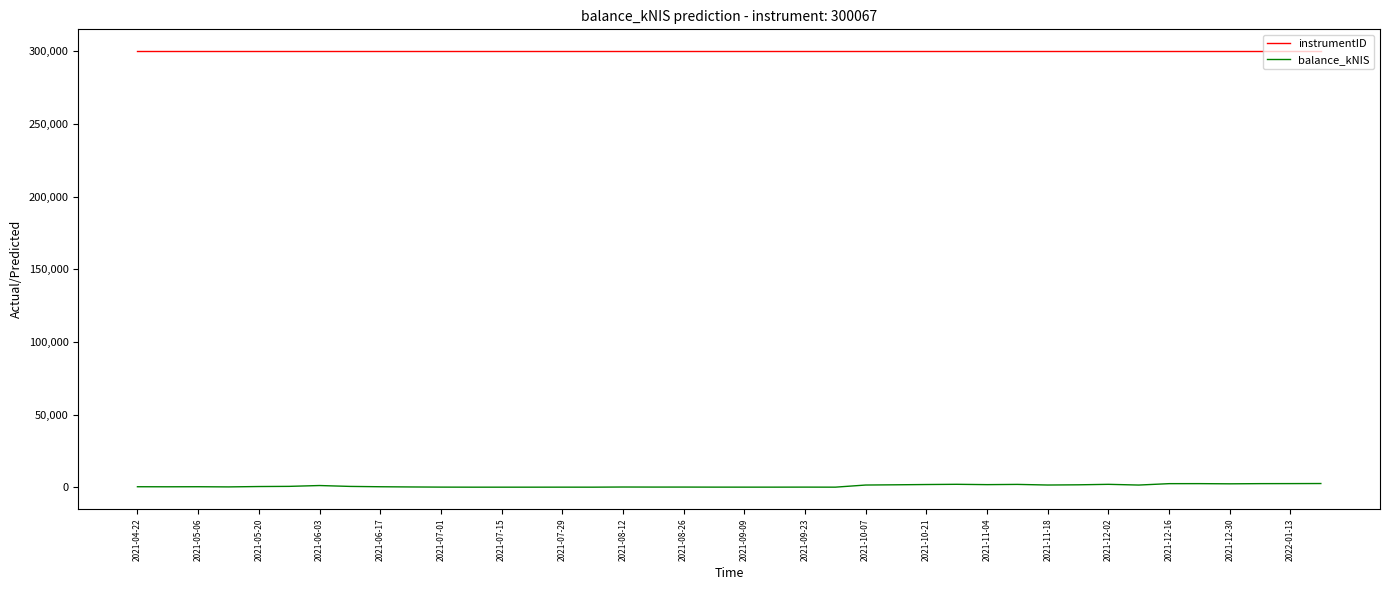

What is the maximum value shown in the chart?

300067.0